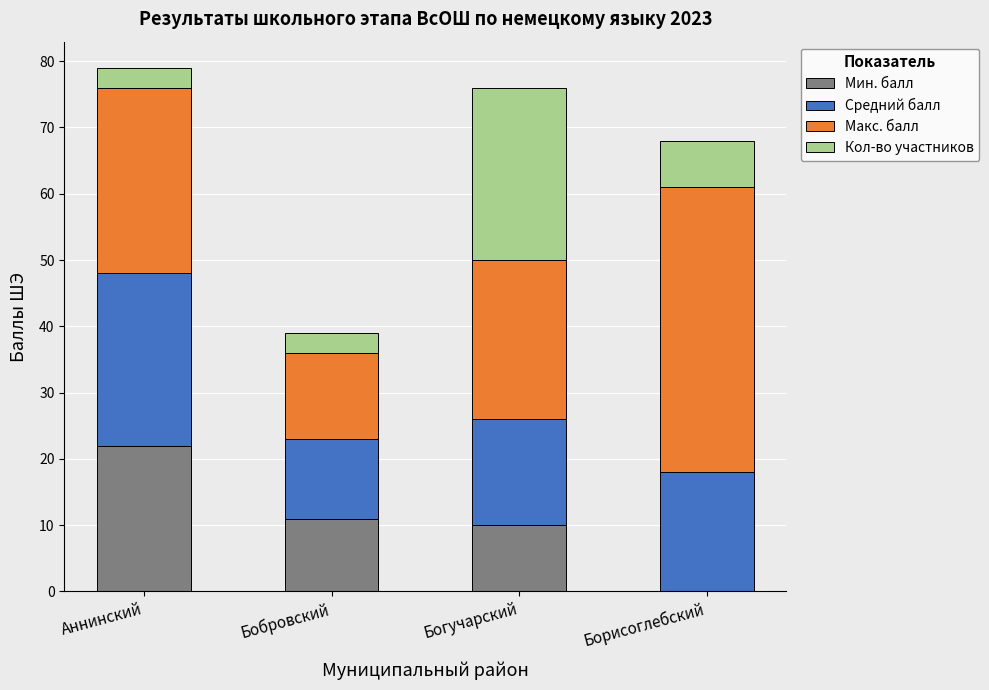

At which label does Мин. балл reach its peak?

Аннинский